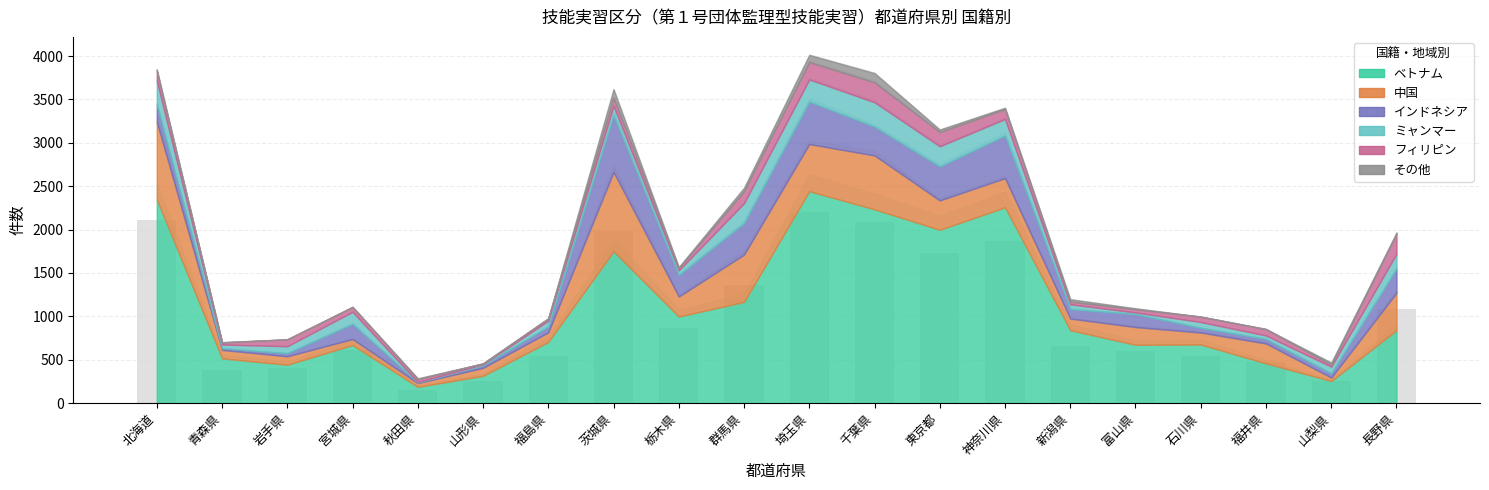

What is the value of the 5th bar from the left?

157.3